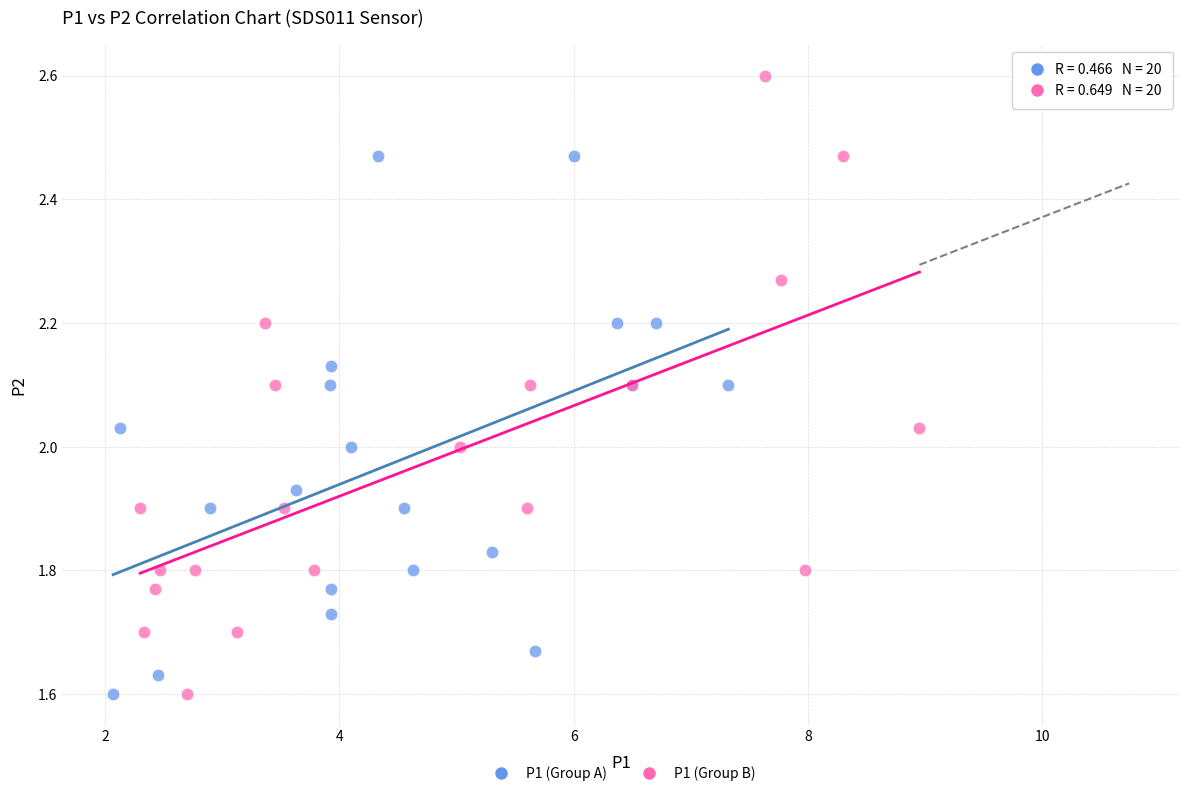

Which series has the largest Y range (max minus min)?

P1 (Group B)